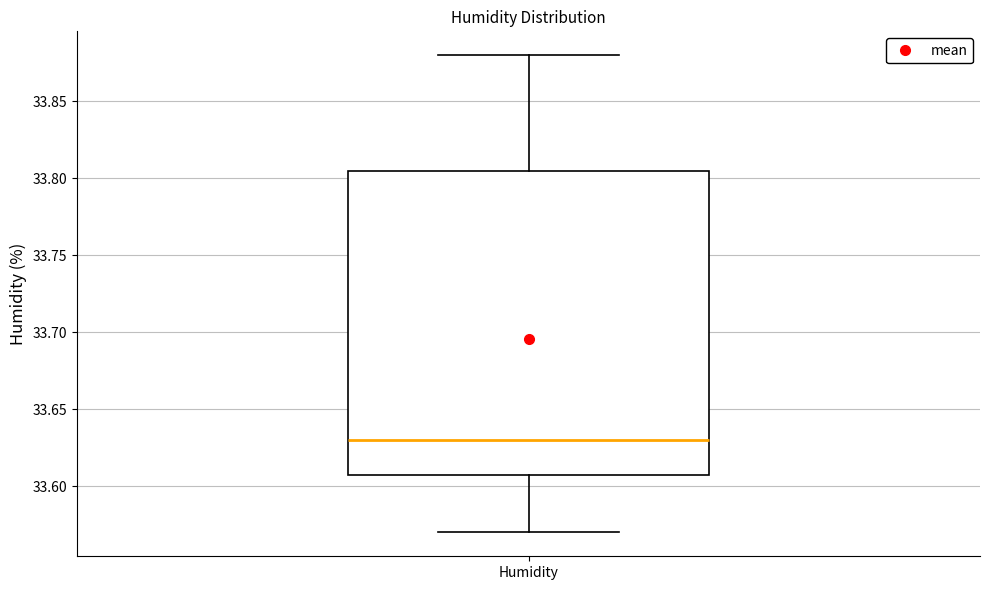

Transcribe this box plot: give where the median line is, the range the box spans, and where the two whiskers end, as read against the y-axis. The values are not printed on the chart, so give them approximately, as read against the axis.

median 33.630, box 33.610 to 33.805, whiskers 33.570 to 33.880